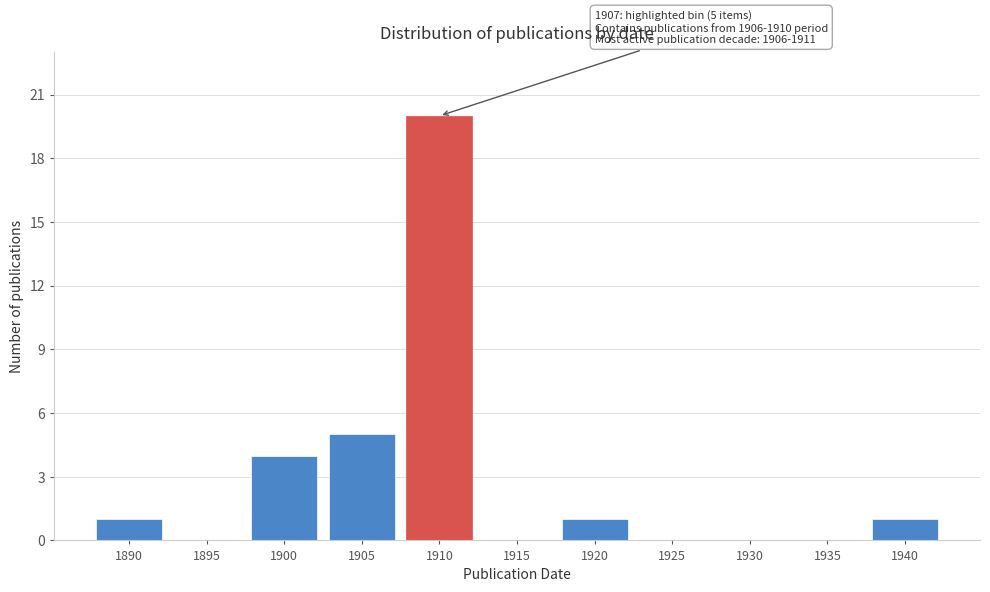

Reading right to left, what are all the values shown in this chart?

1940=1	1935=0	1930=0	1925=0	1920=1	1915=0	1910=20	1905=5	1900=4	1895=0	1890=1